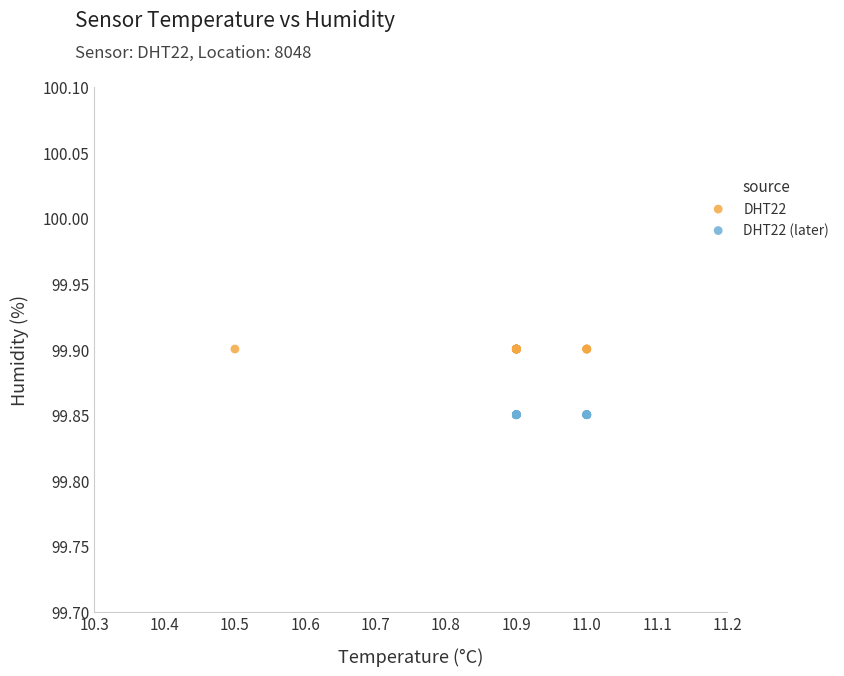

What are all the series names shown in the legend?

DHT22, DHT22 (later)